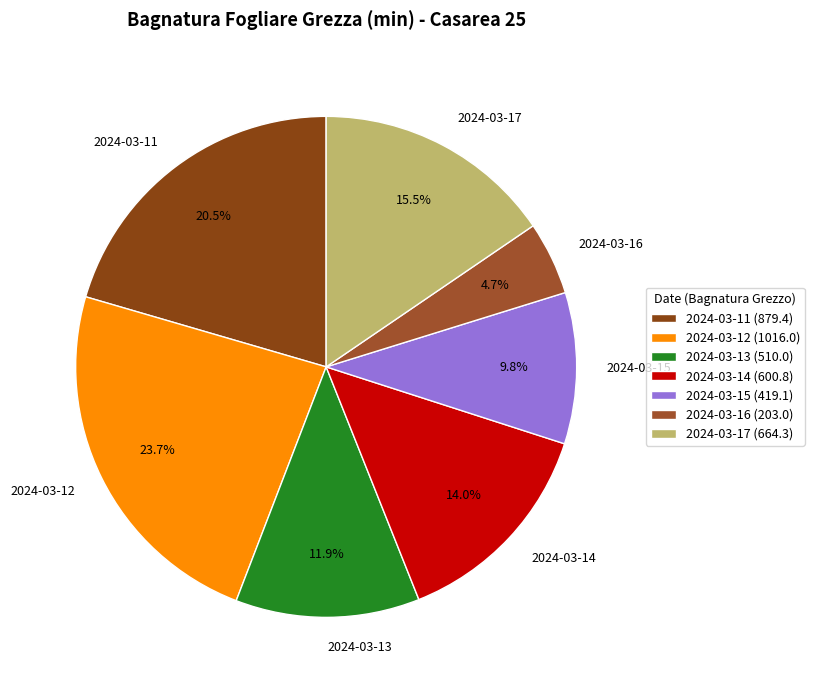

Rank the categories by value from highest to lowest.

2024-03-12, 2024-03-11, 2024-03-17, 2024-03-14, 2024-03-13, 2024-03-15, 2024-03-16